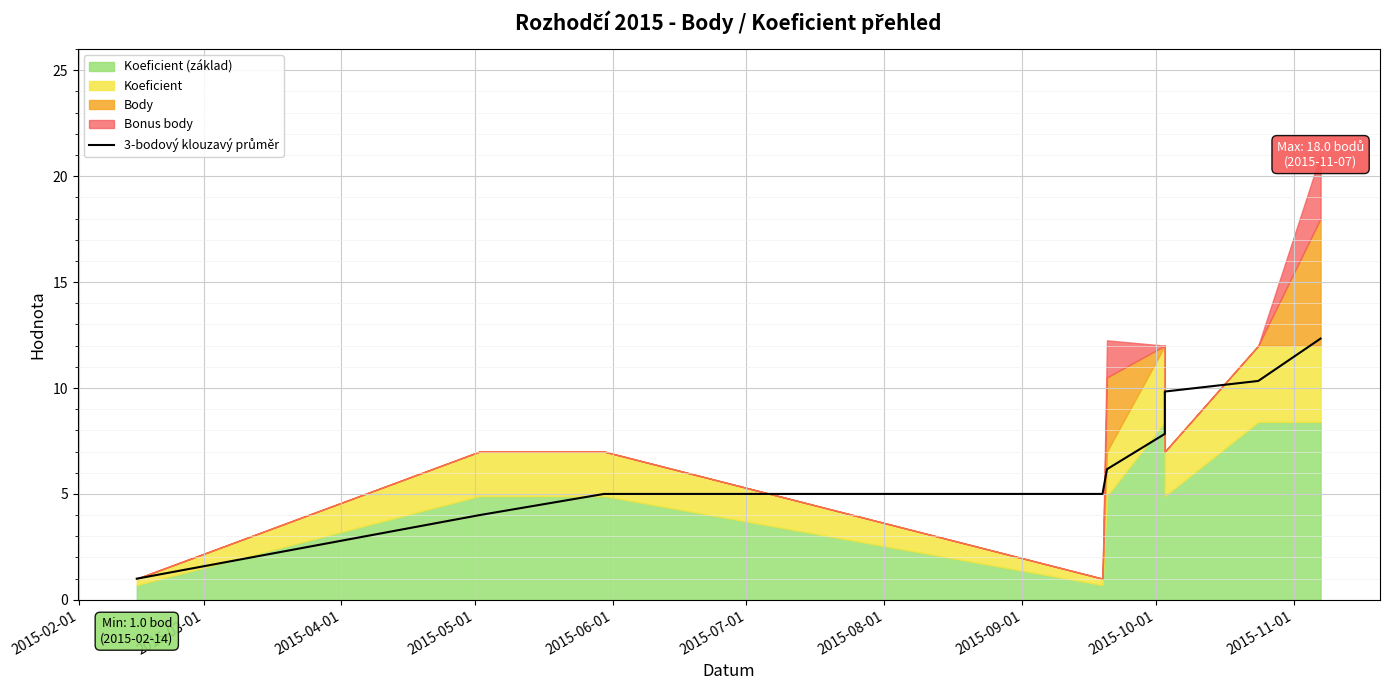

Reading left to right, what are all the values shown in this chart?

1.0	4.0	5.0	5.0	6.2	7.8	9.8	10.3	12.3